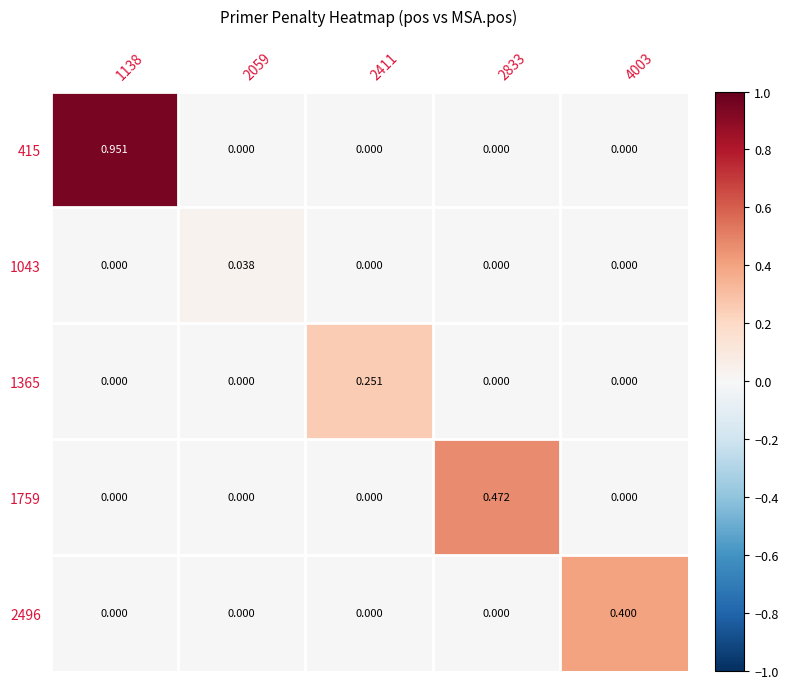

List the series in order of their peak value, lowest first.

1043, 1365, 2496, 1759, 415